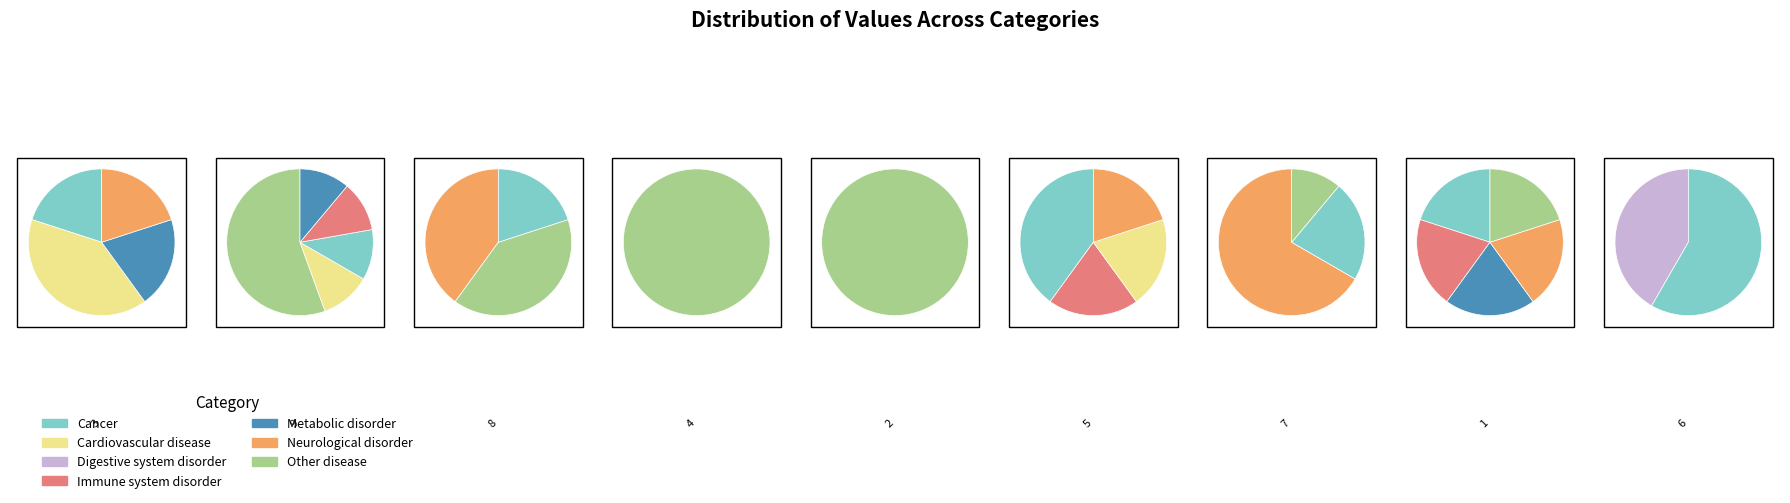

The 3 slice represents 9% of the pie. True or false?

False